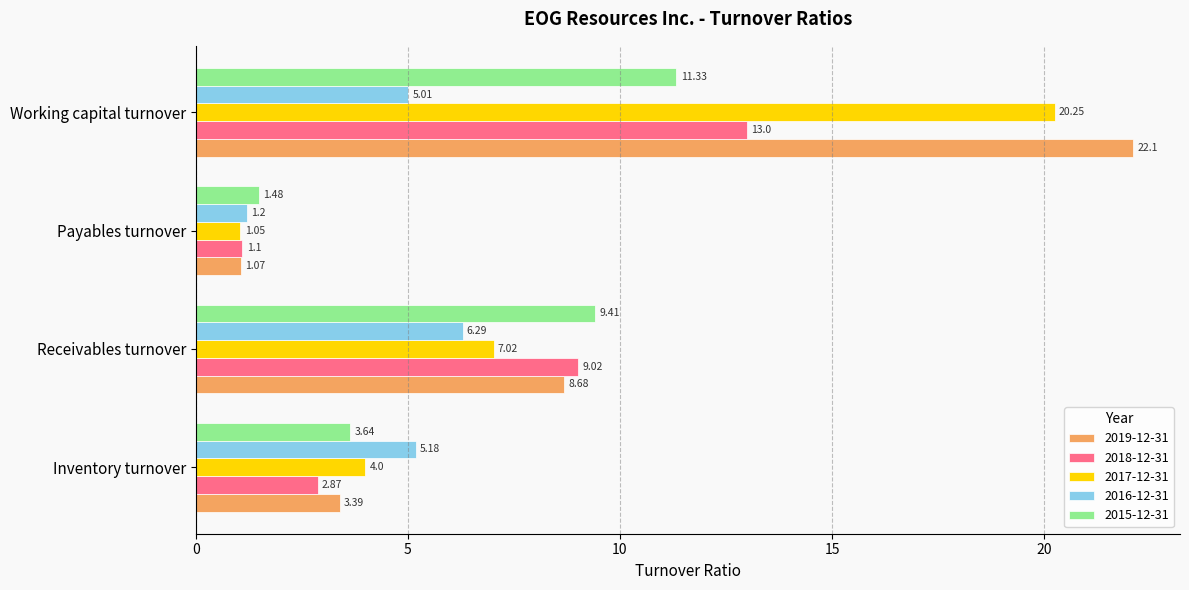

Which series has the largest range (max minus min)?

2019-12-31